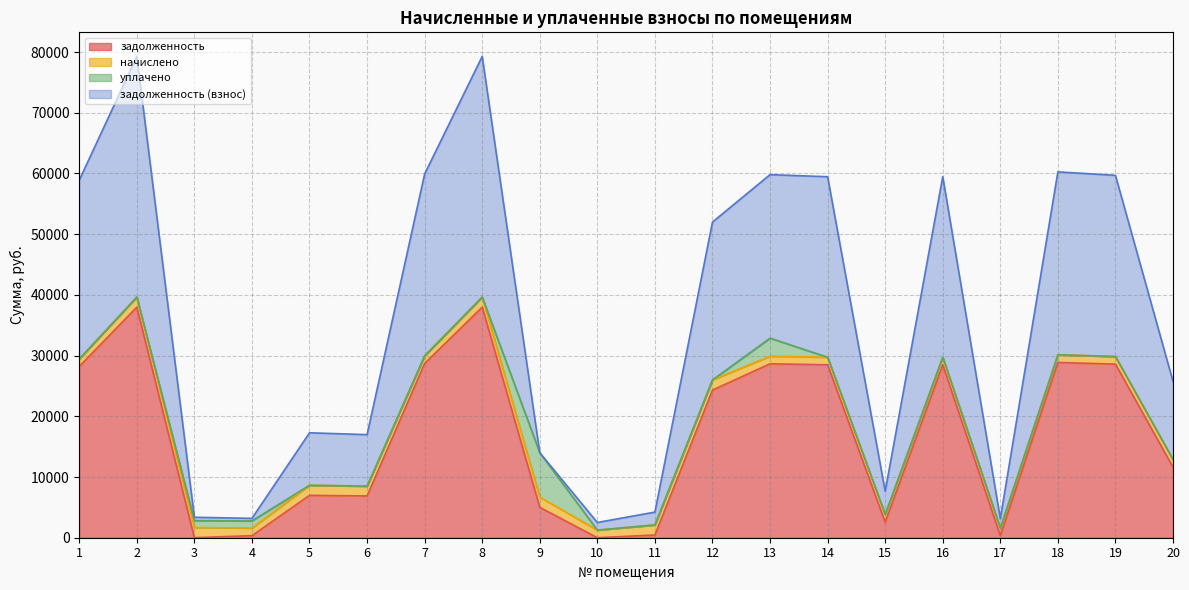

What is the maximum value for задолженность?

37982.4